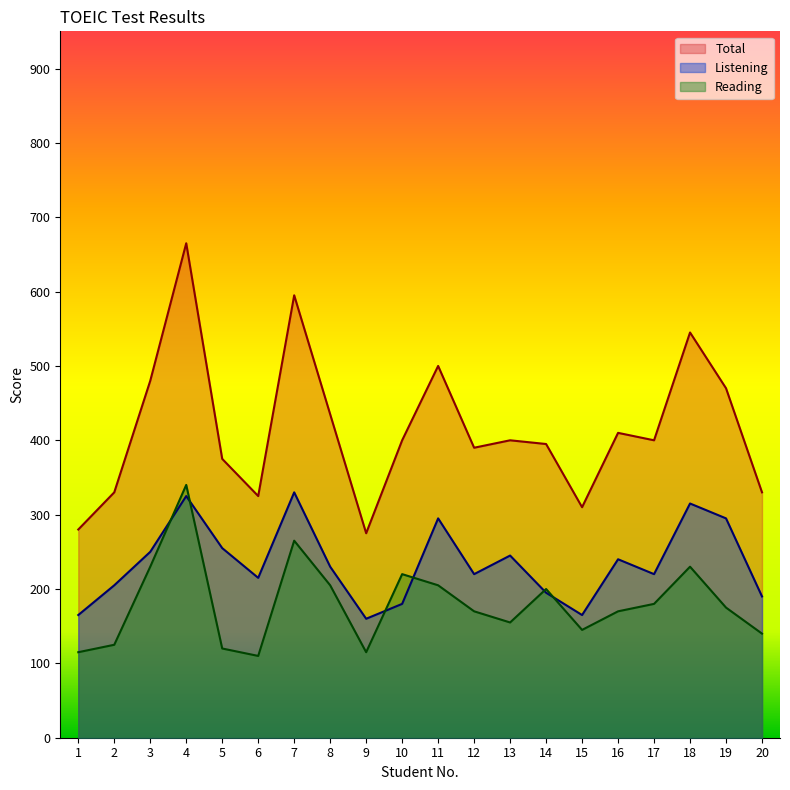

At which category does Total reach its first local valley?

6